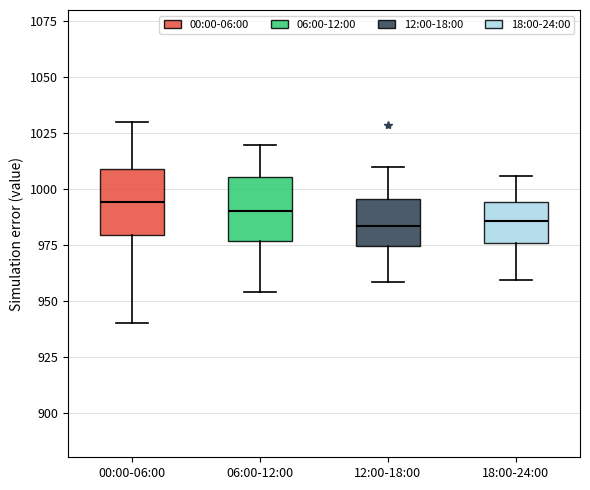

Where is the upper edge of the box for 00:00-06:00 on the y-axis? The values are not printed on the chart, so give them approximately, as read against the axis.

1010